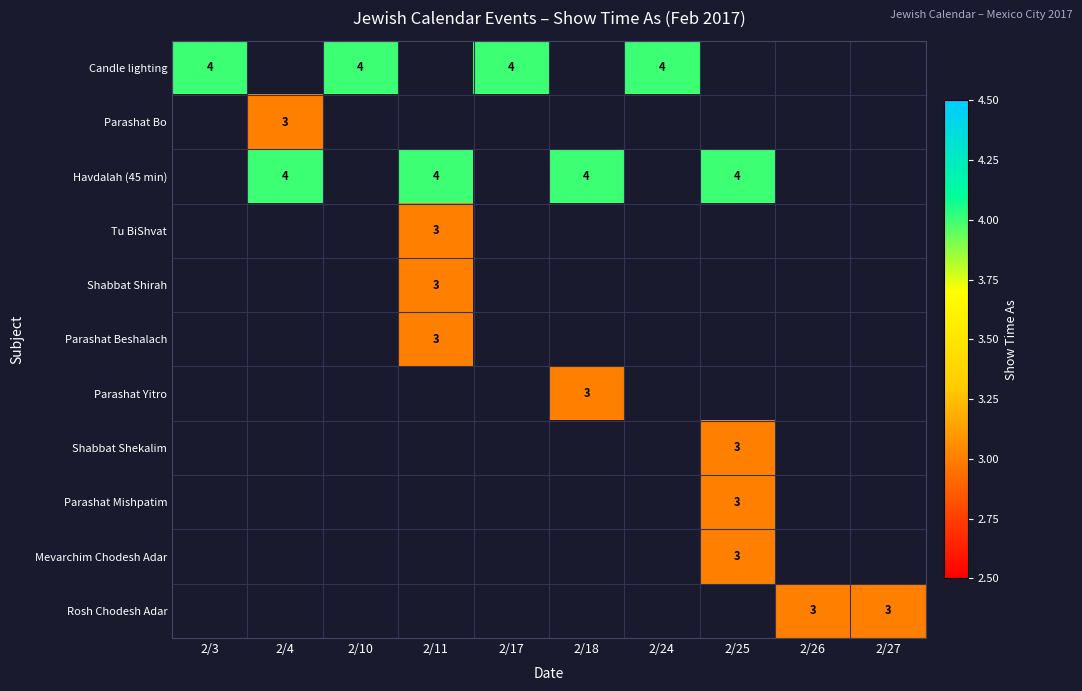

Is it true that Parashat Mishpatim equals 3 at 2/25?

True